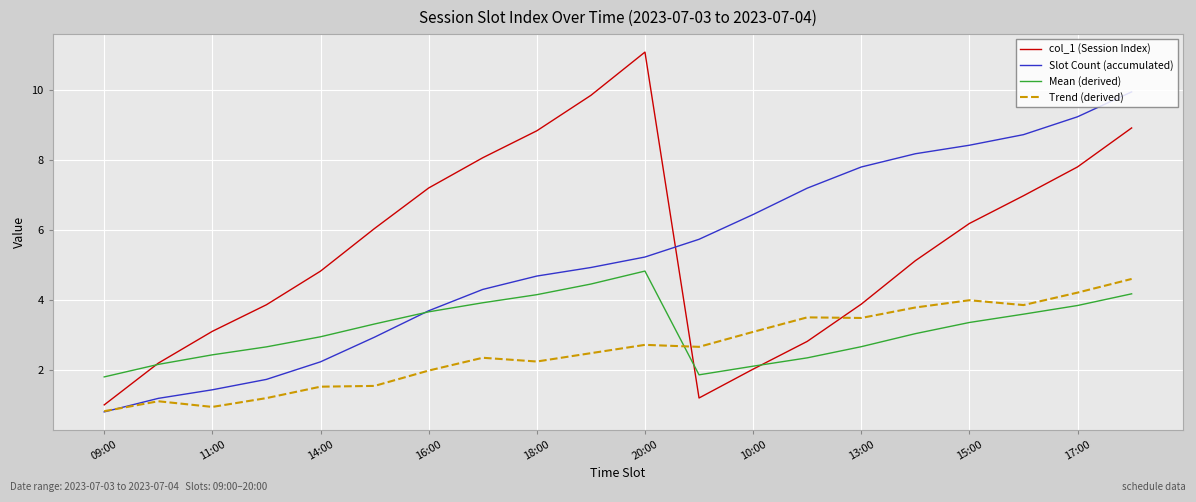

Which series has the largest range (max minus min)?

col_1 (Session Index)